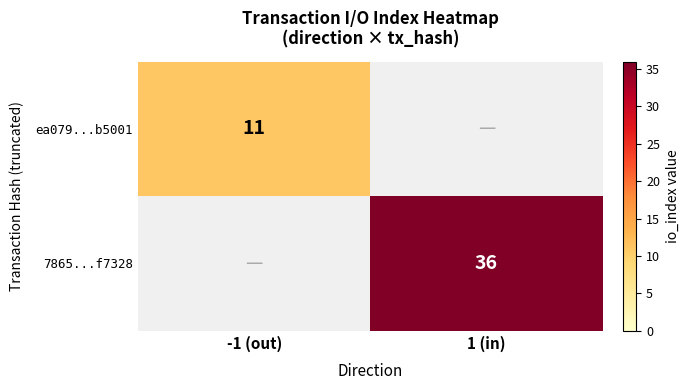

The 7865...f7328 series shows 14 at 1 (in). True or false?

False